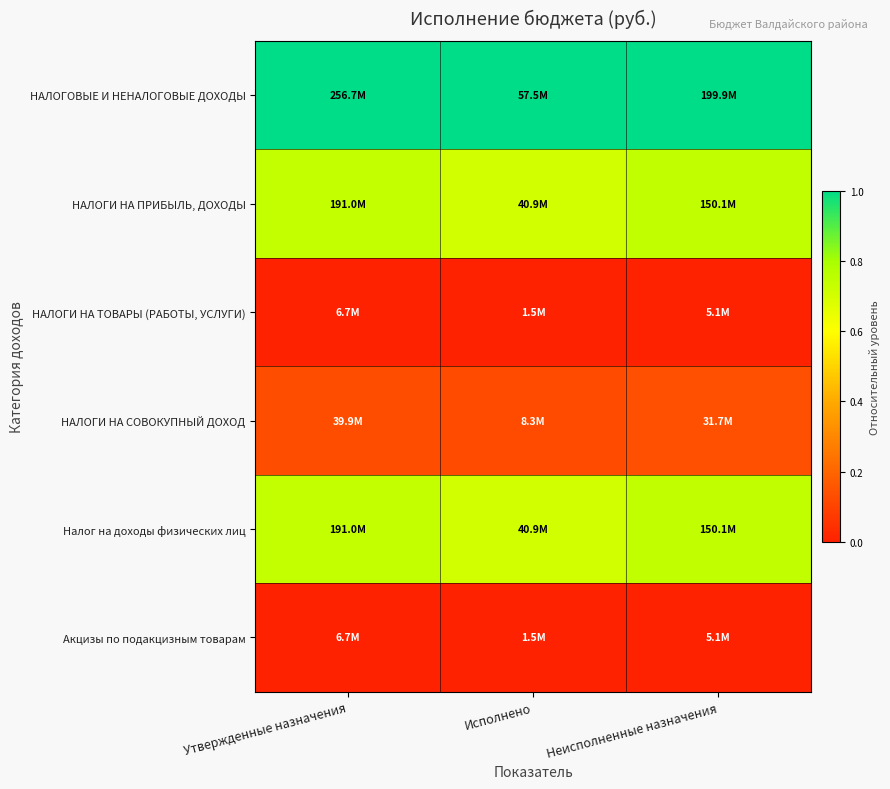

Count the number of categories in the chart.

3